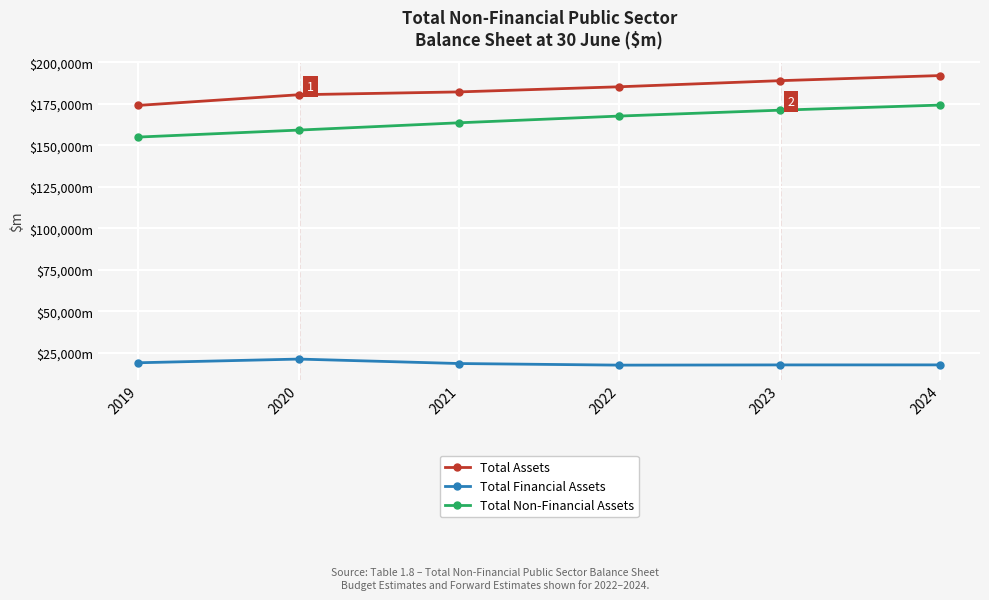

Rank the series by their maximum value, from highest to lowest.

Total Assets, Total Non-Financial Assets, Total Financial Assets